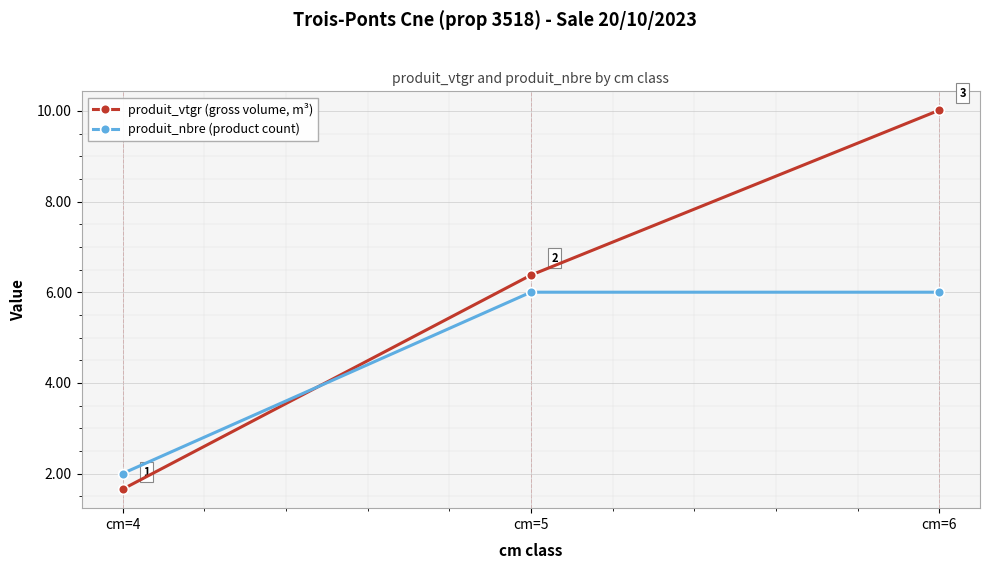

Is the value of produit_vtgr (gross volume, m³) at cm=6 greater than the value of produit_nbre (product count) at cm=5?

Yes